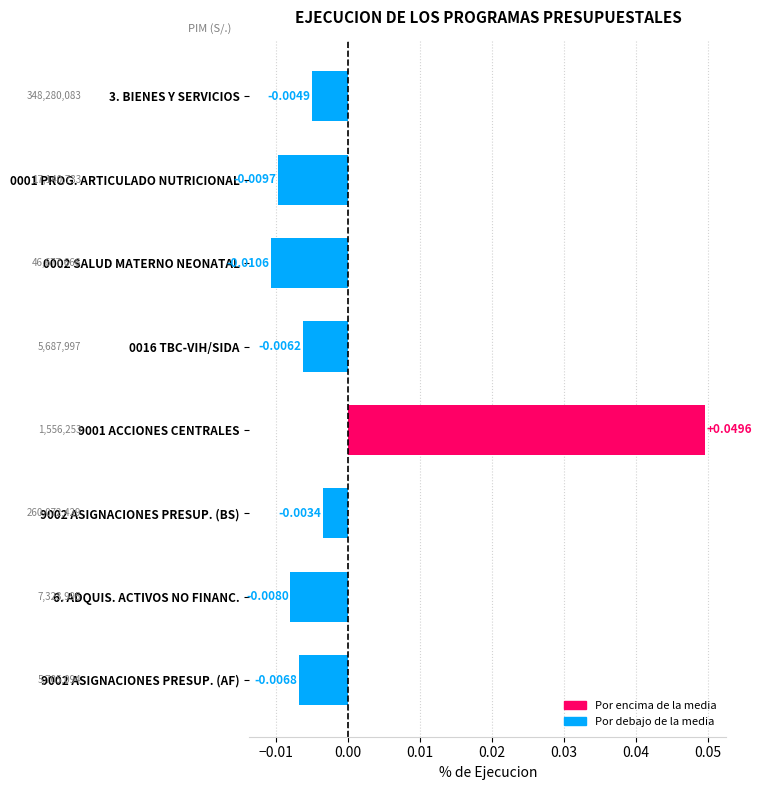

Between 6. ADQUIS. ACTIVOS NO FINANC. and 0001 PROG. ARTICULADO NUTRICIONAL, which is larger?

6. ADQUIS. ACTIVOS NO FINANC.